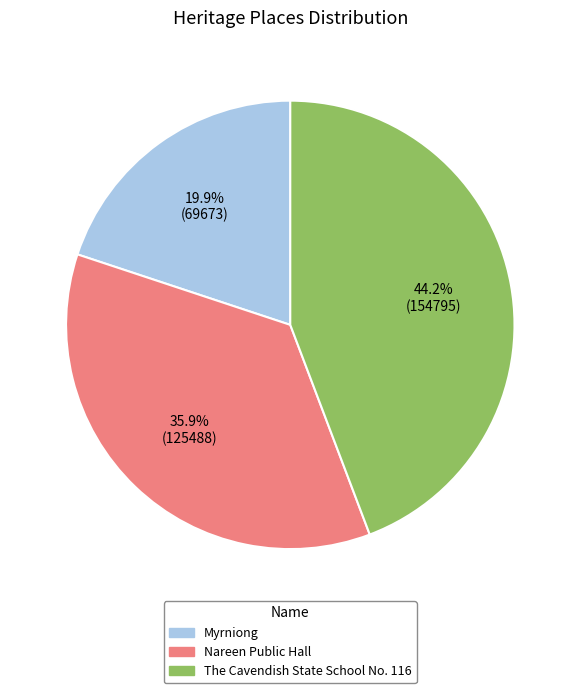

How many slices are in this pie chart?

3